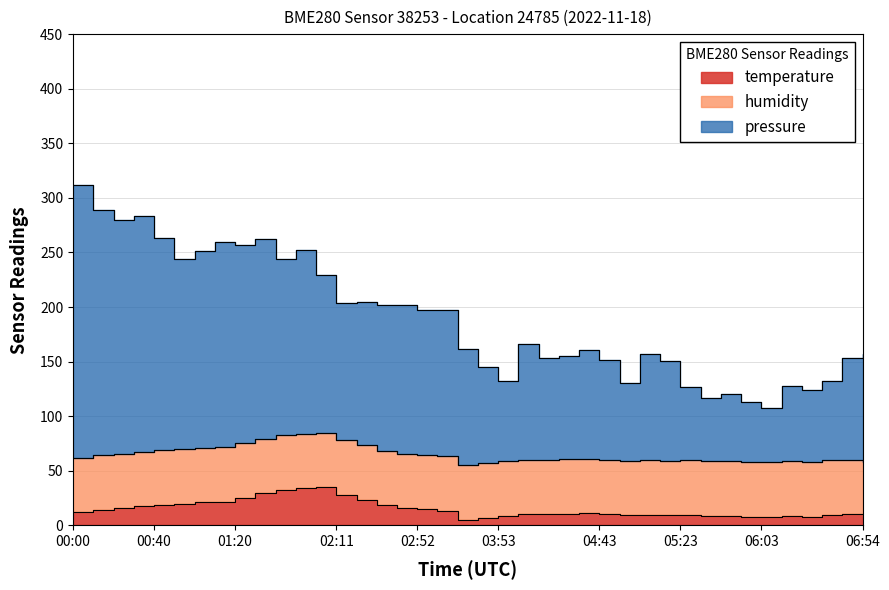

Between 03:43 and 05:23, which series saw the biggest shift?

pressure